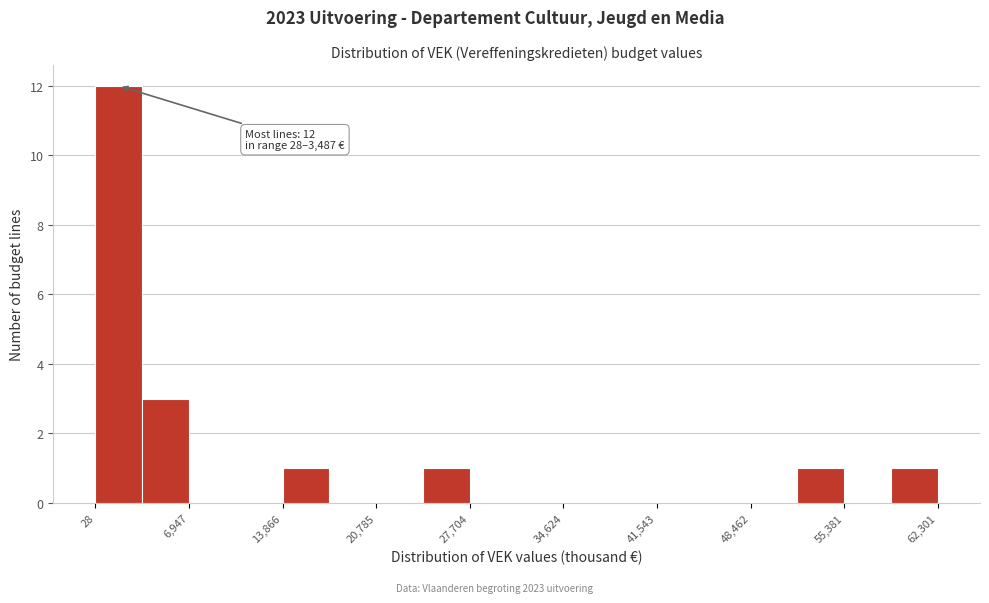

Read against the x-axis, roughly where is the centre of the tallest bar?

2000